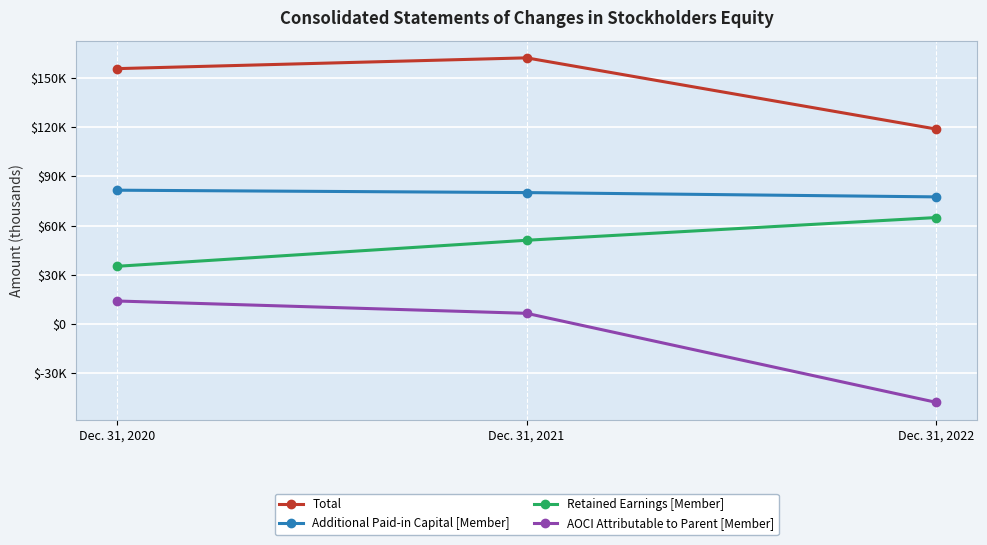

Where is Total nearest to the value 140703?

Dec. 31, 2020